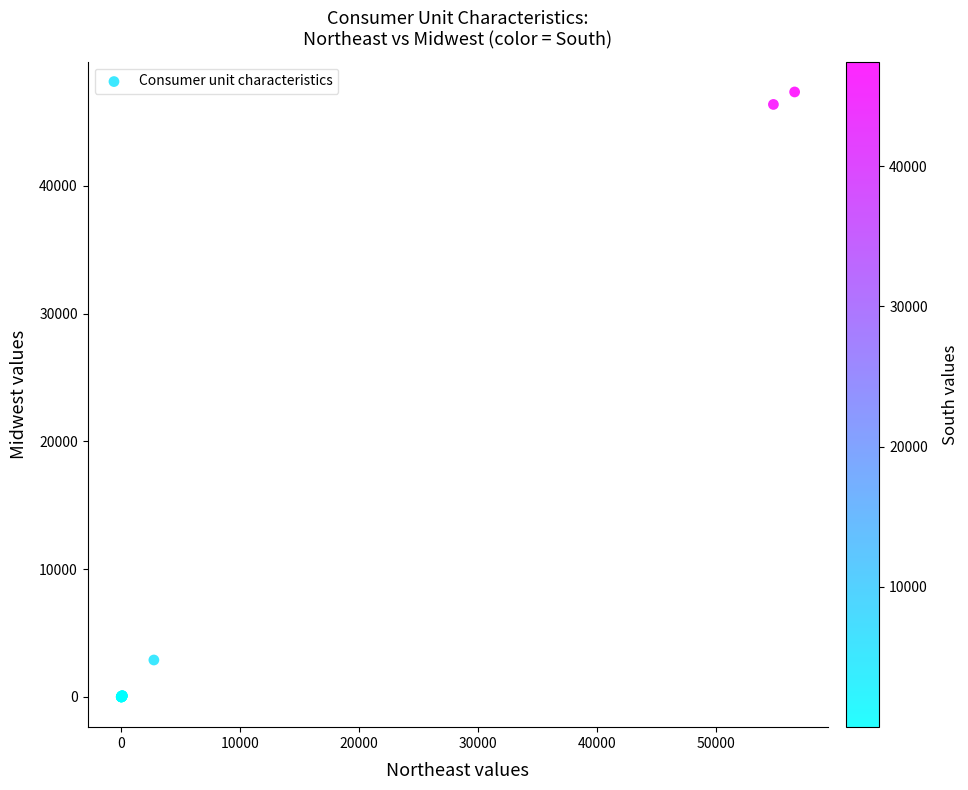

What Y value in the scatter plot is closest to 23671?

2891.0